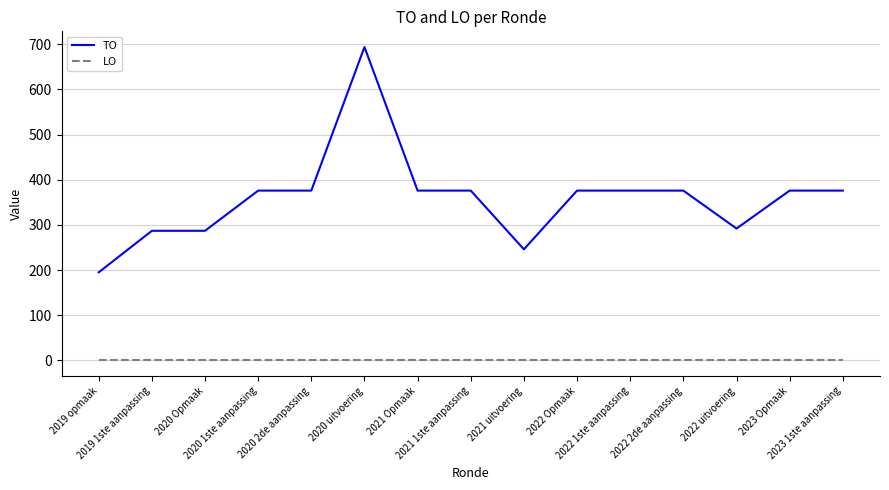

Reading left to right, what are all the values shown in this chart?

TO: 195	287	287	376	376	694	376	376	246	376	376	376	292	376	376
LO: 0	0	0	0	0	0	0	0	0	0	0	0	0	0	0